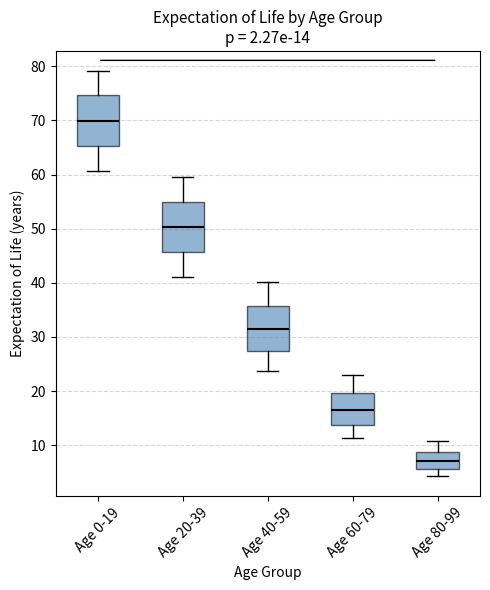

Which box has the lowest median line?

Age 80-99